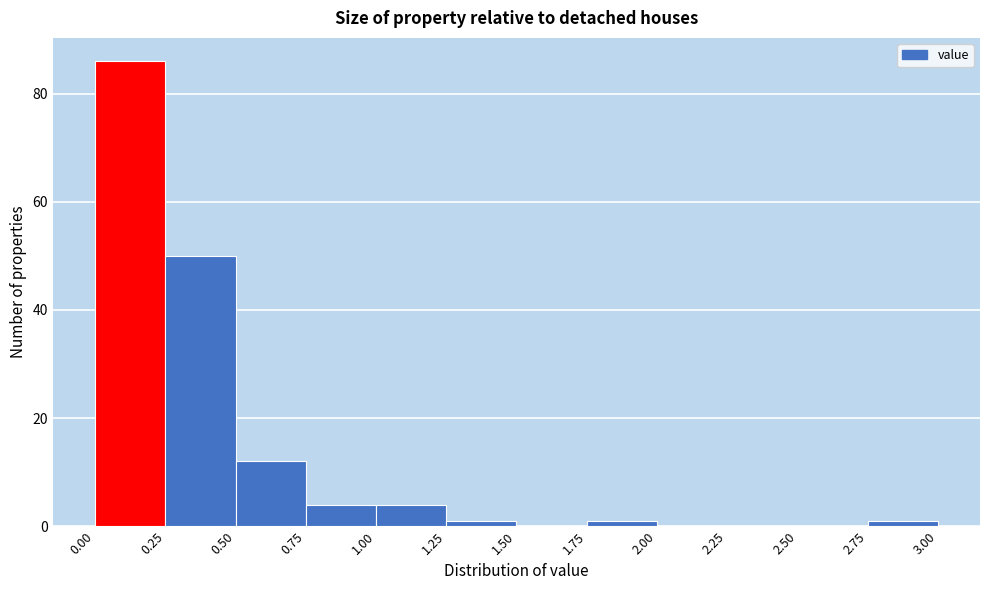

Reading left to right, list every bar in this chart as the range it spans on the x-axis followed by its height. The values are not printed on the chart, so give them approximately, as read against the axis.

0.00 to 0.25: 86
0.25 to 0.50: 50
0.50 to 0.75: 12
0.75 to 1.00: 4
1.00 to 1.25: 4
1.25 to 1.50: under 2
1.50 to 1.75: 0
1.75 to 2.00: under 2
2.00 to 2.25: 0
2.25 to 2.50: 0
2.50 to 2.75: 0
2.75 to 3.00: under 2